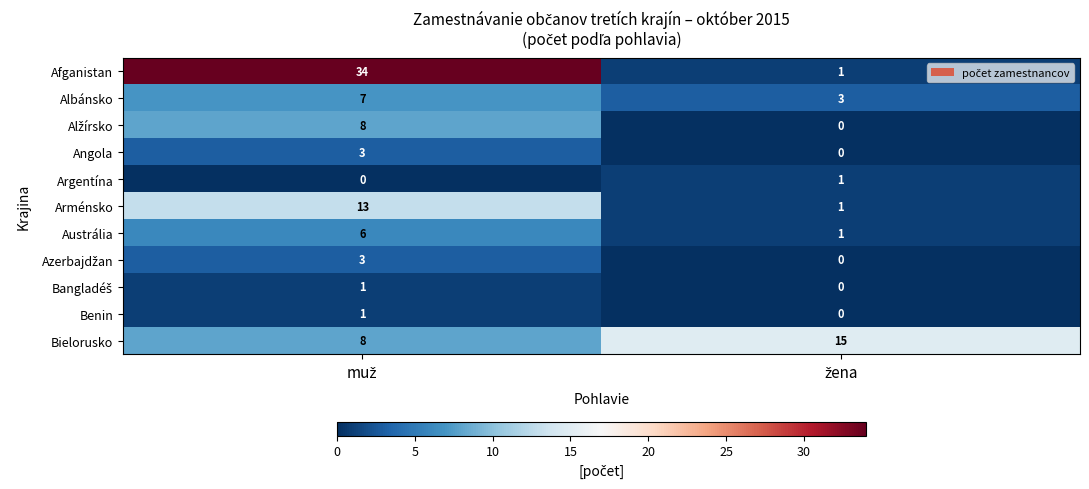

Which series has the widest spread of values?

Afganistan